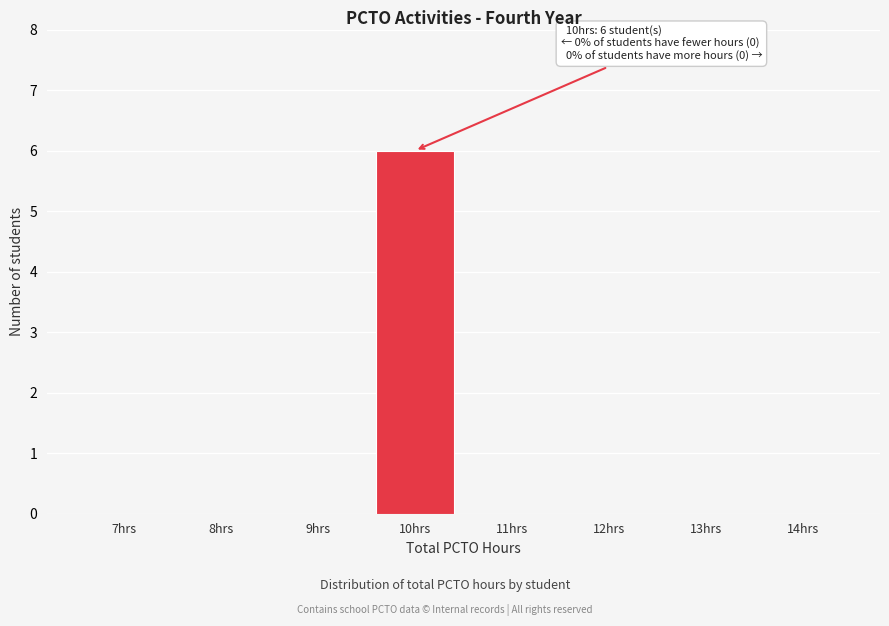

Reading left to right, transcribe all the data shown in this chart.

7hrs=0	8hrs=0	9hrs=0	10hrs=6	11hrs=0	12hrs=0	13hrs=0	14hrs=0